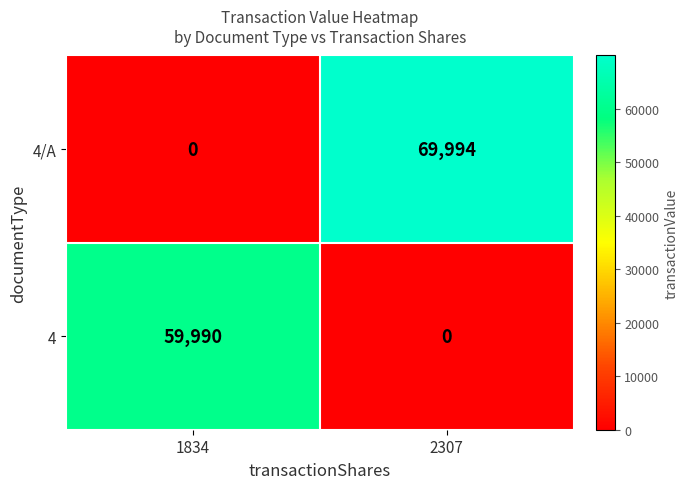

Between 1834 and 2307, which series saw the biggest shift?

4/A